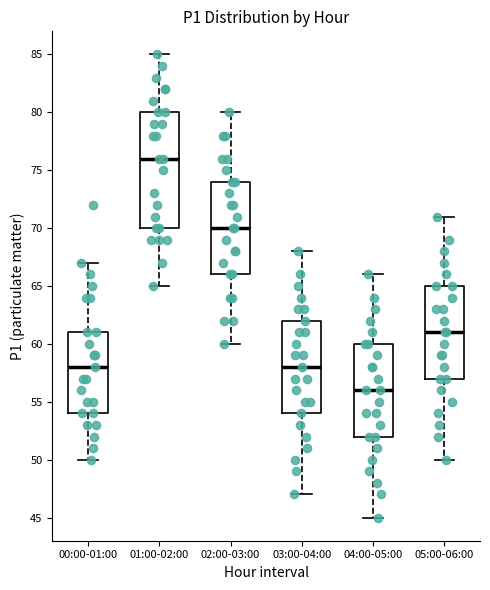

Which box has the highest median line?

01:00-02:00